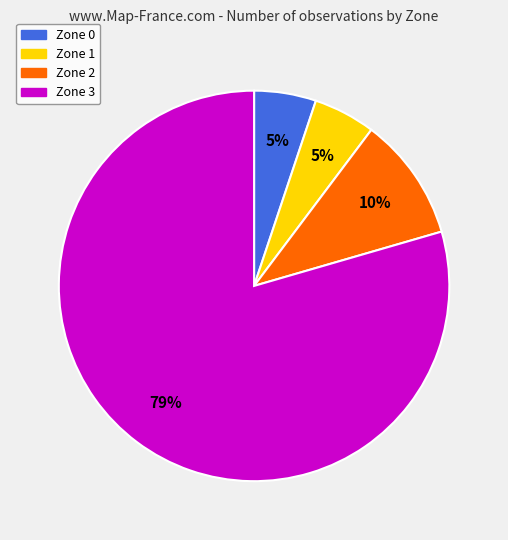

Which slice is the largest?

Zone 3